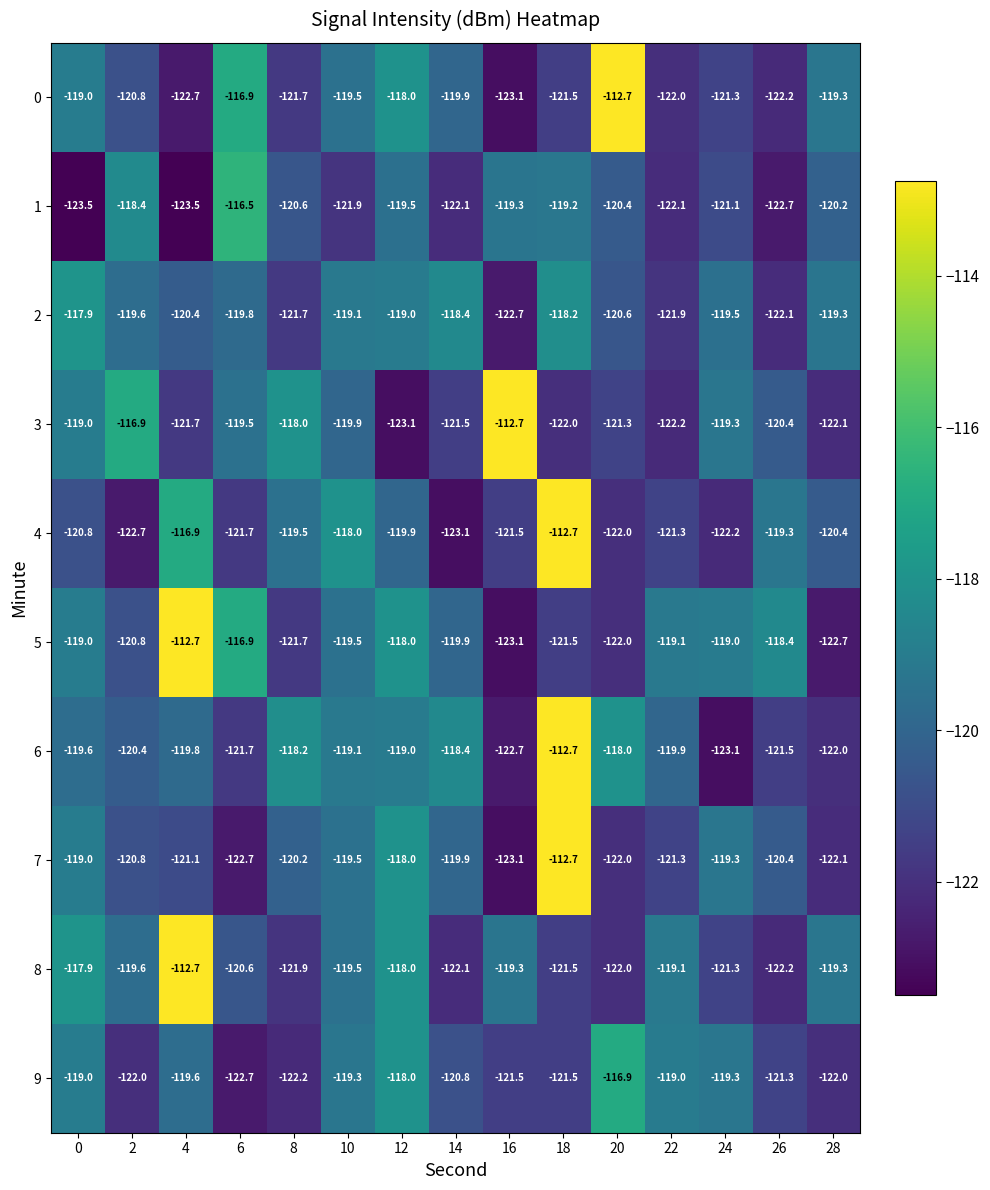

What is the sum of the 1 values at 14 and 18?

-241.3